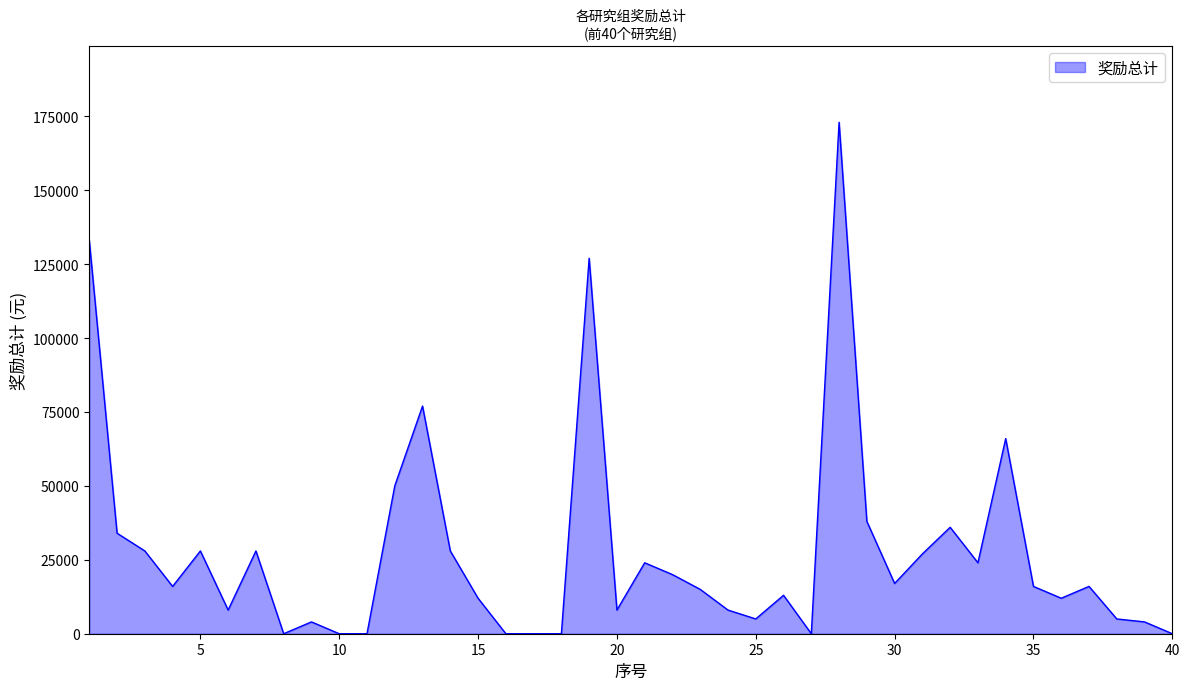

What is the difference between the maximum and minimum values?

173000